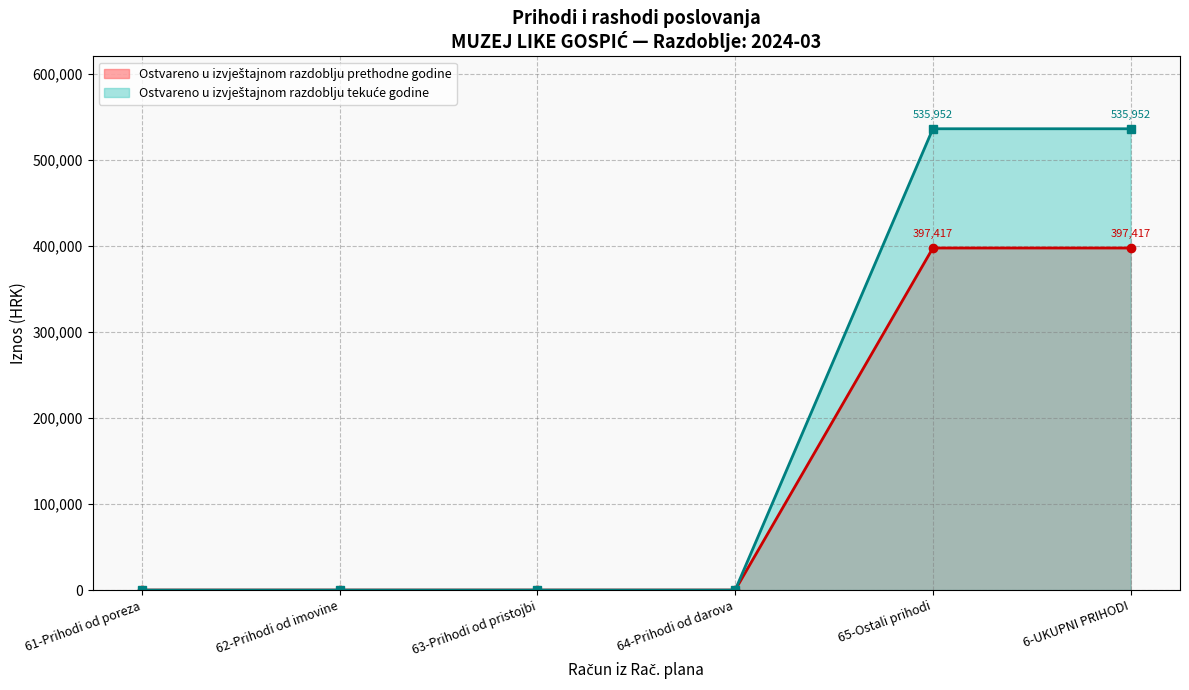

How many lines are shown in the chart?

2